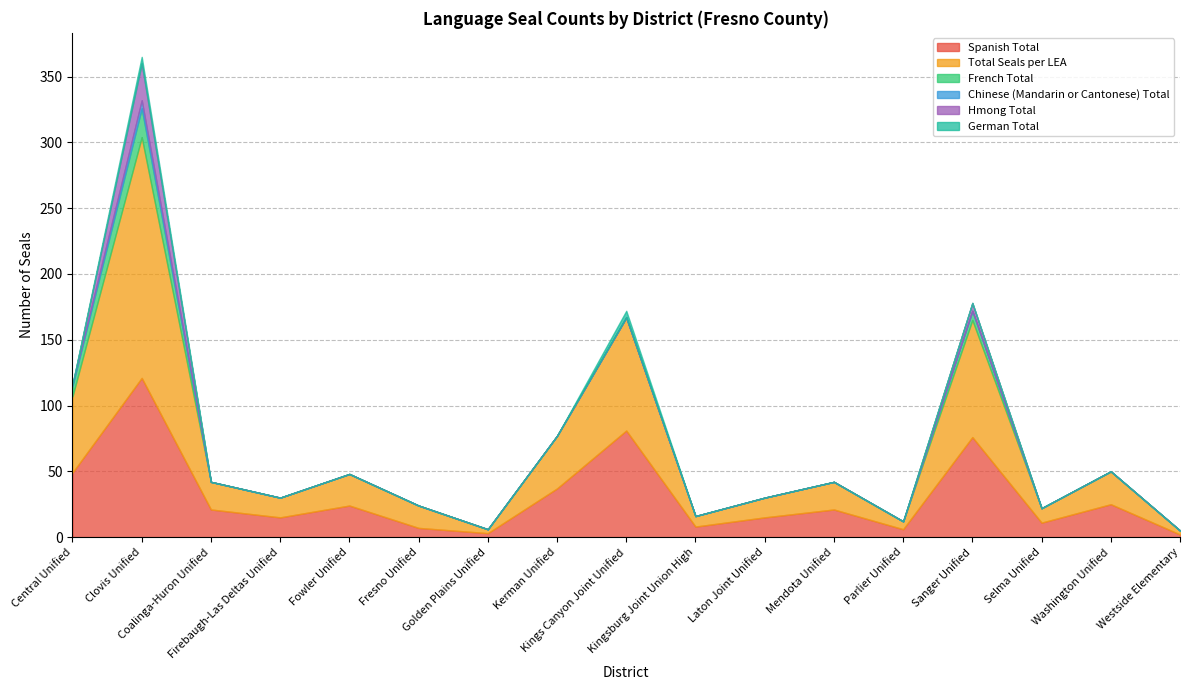

What is the label of the 6th point from the right?

Mendota Unified